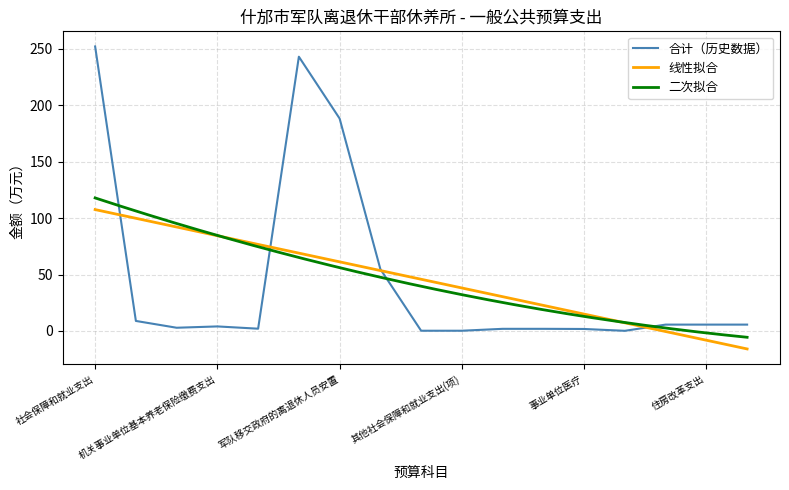

What is the minimum value shown in the chart?

0.1